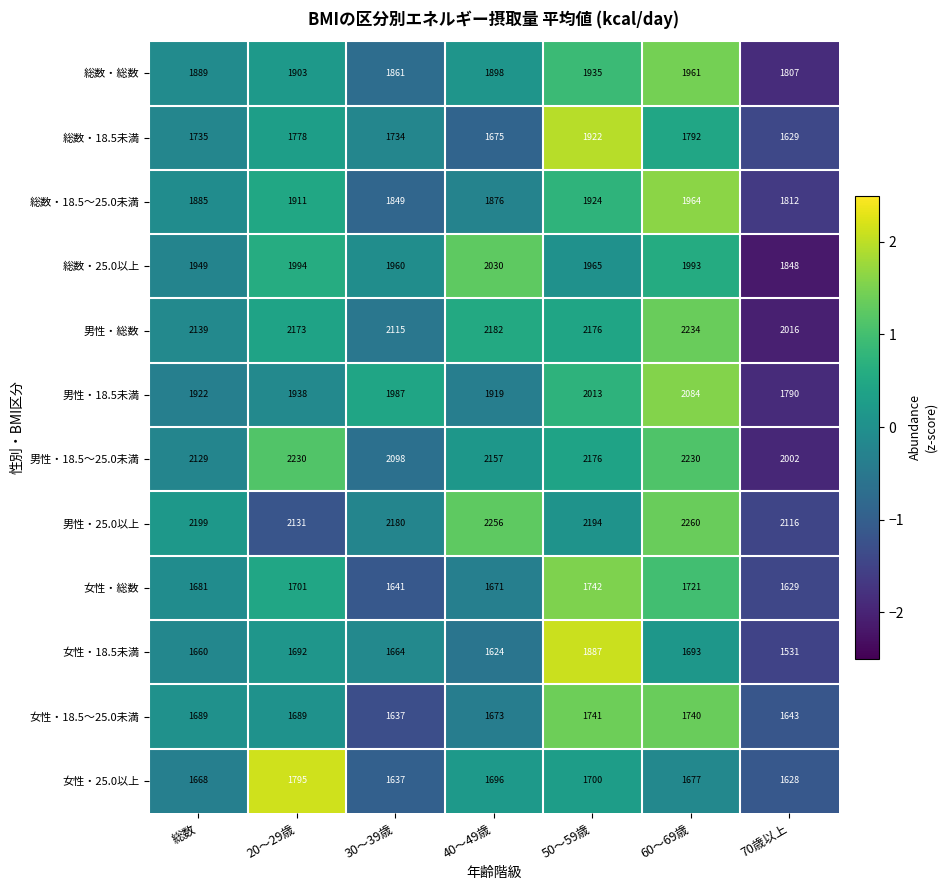

The value of 総数・総数 at 総数 is 1889. True or false?

True